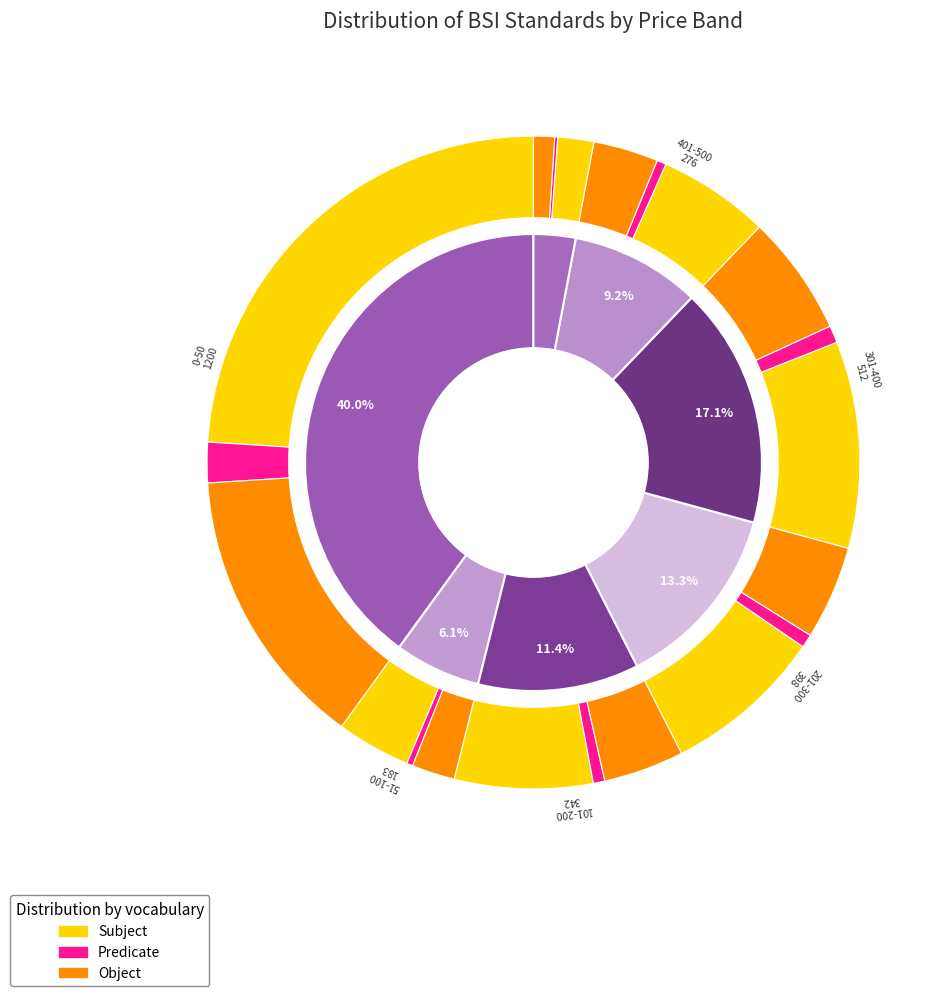

Which series has the widest spread of values?

Subject